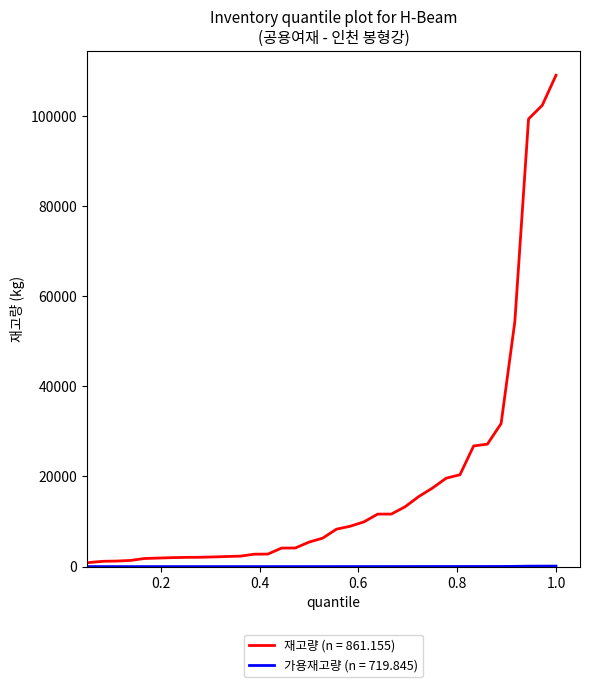

Which series has the largest range (max minus min)?

재고량 (n = 861.155)